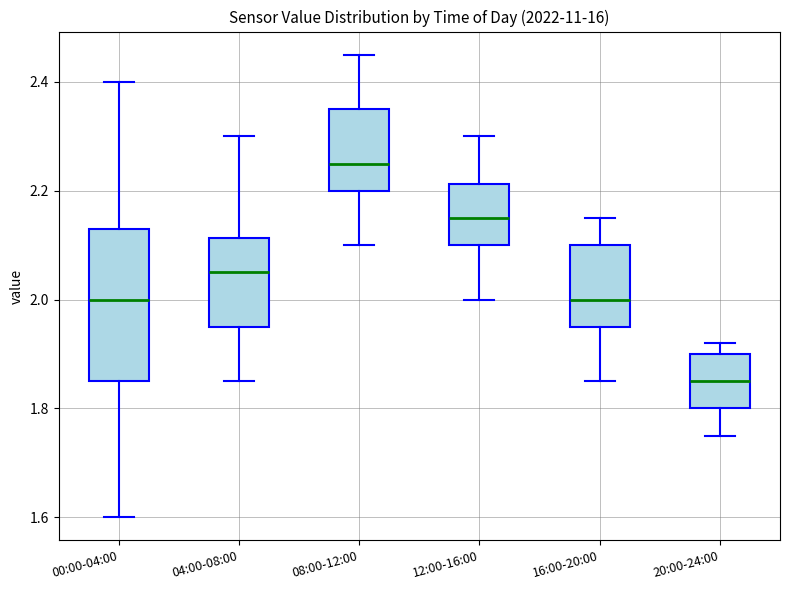

Where does the lower whisker of the box for 00:00-04:00 end on the y-axis? The values are not printed on the chart, so give them approximately, as read against the axis.

1.60